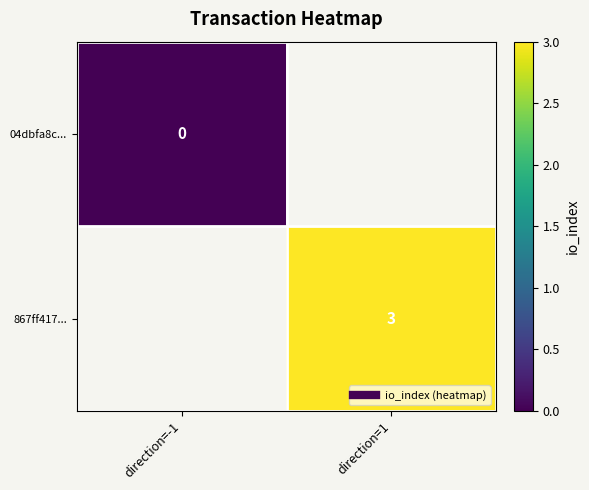

Between direction=-1 and direction=1, which is larger?

direction=1